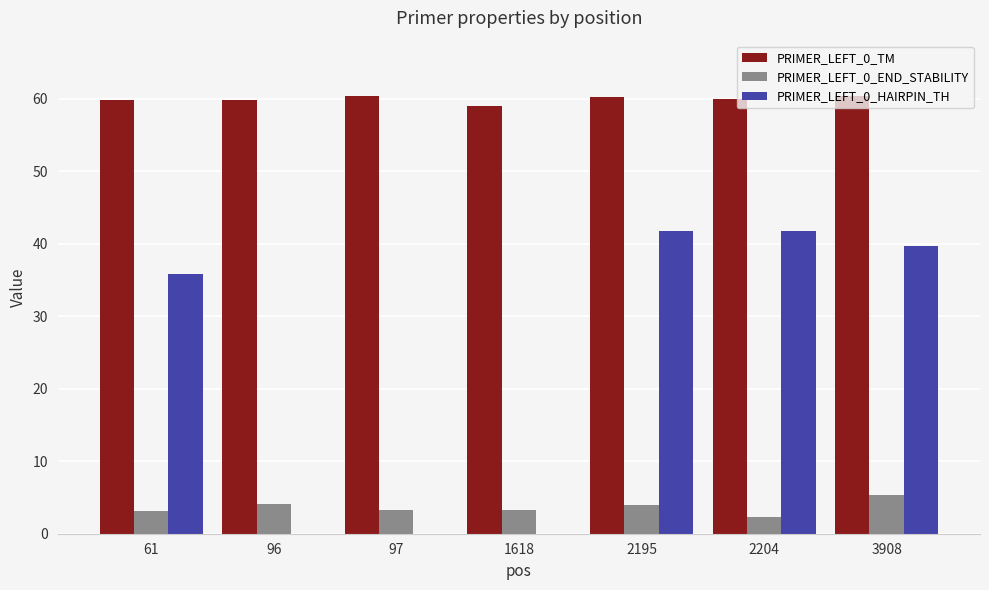

What is the approximate value of PRIMER_LEFT_0_HAIRPIN_TH at 2195?

41.8